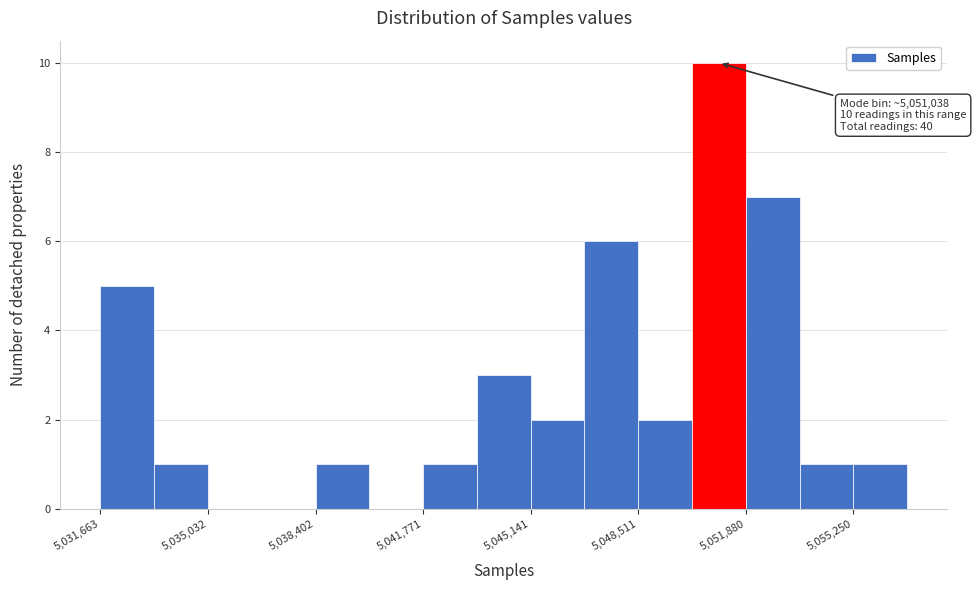

Around what value on the x-axis is the tallest bar? Give the approximate position of its centre, as read against the axis.

5051000